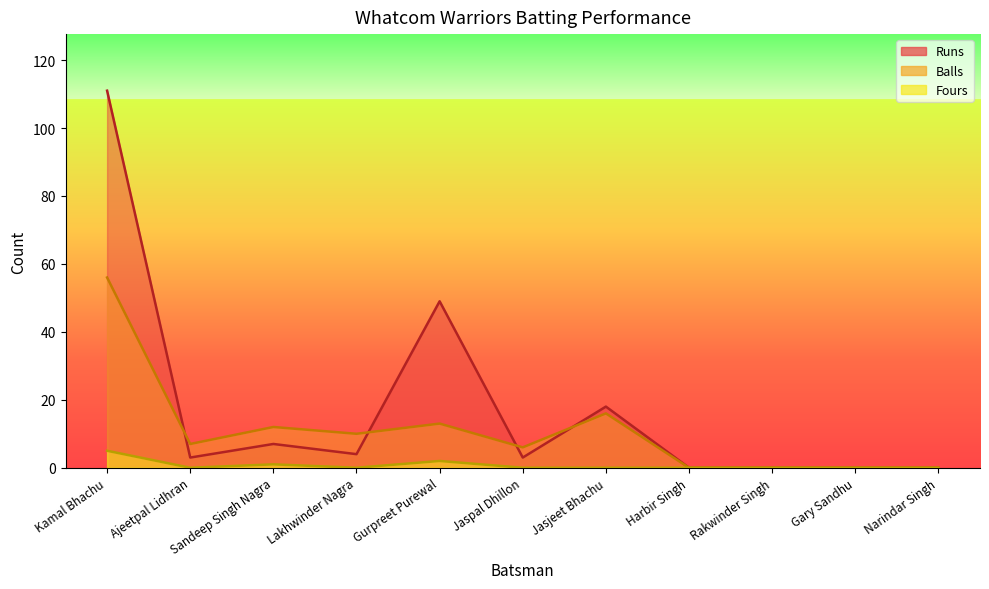

Is it true that Fours equals 2 at Harbir Singh?

False